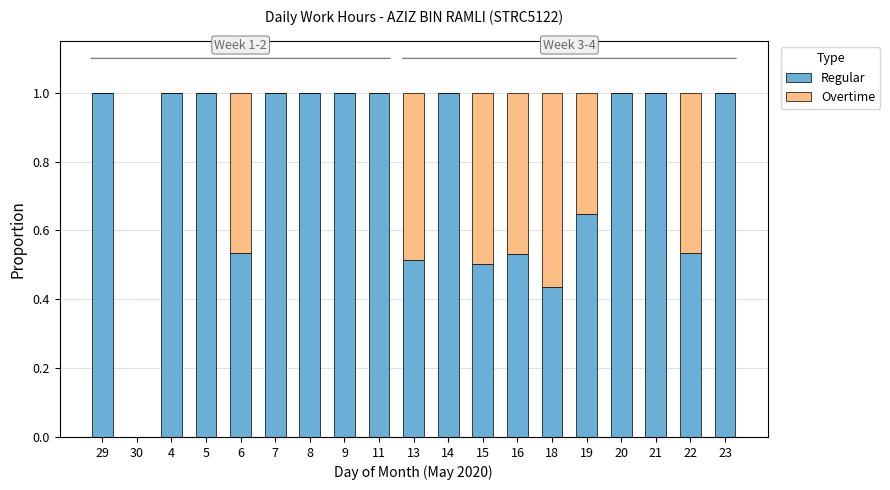

What is the total value across all series at 8?

1.0